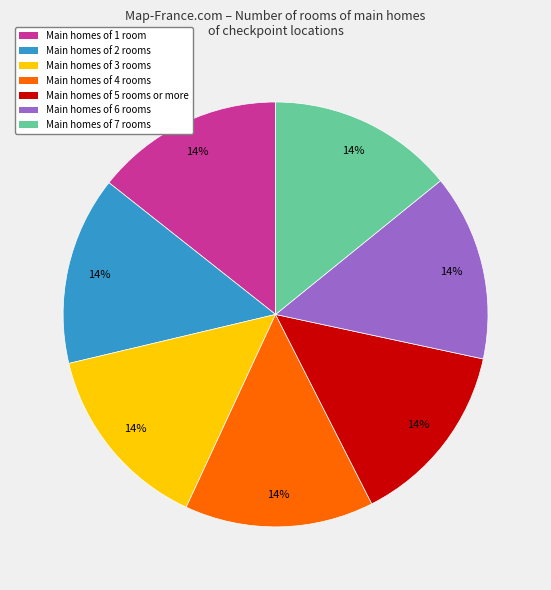

To the nearest percent, what is the average slice percentage?

14%